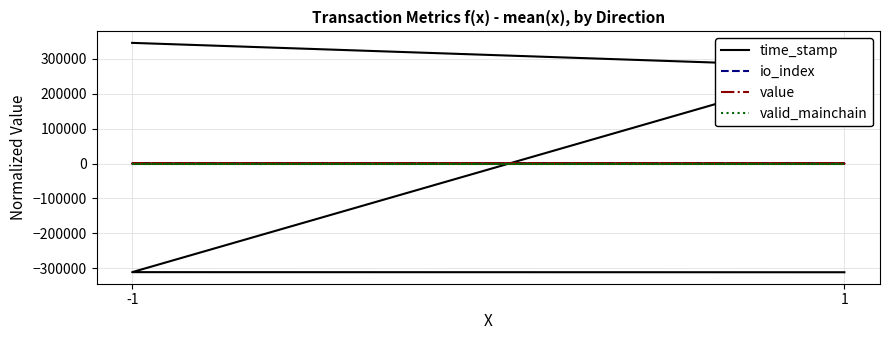

Is the value of io_index at -1 greater than the value of value at -1?

No